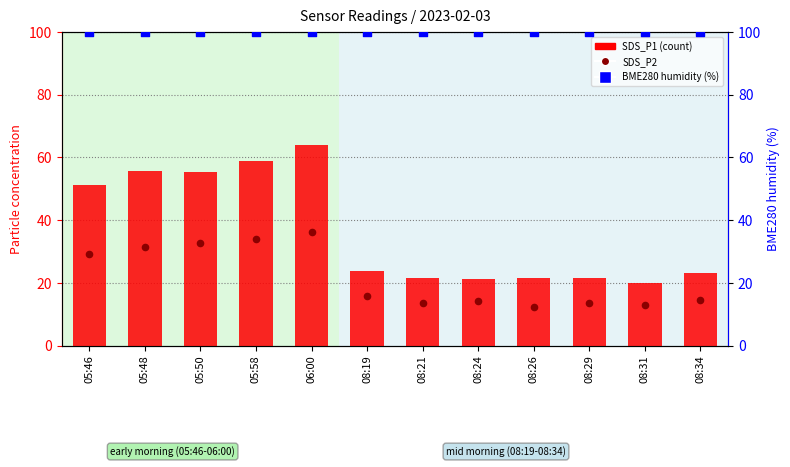

Which series reaches the minimum Y coordinate?

SDS_P2